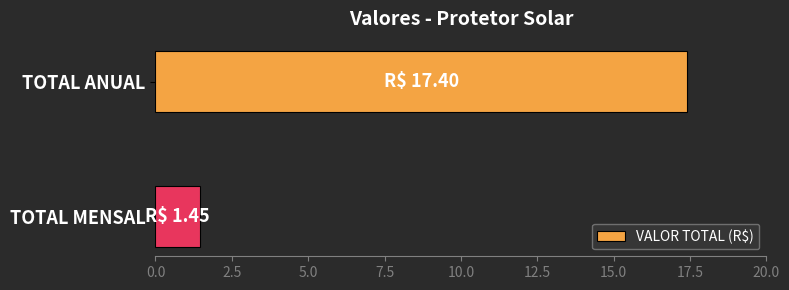

True or false: the data shows 31.1 at TOTAL ANUAL.

False